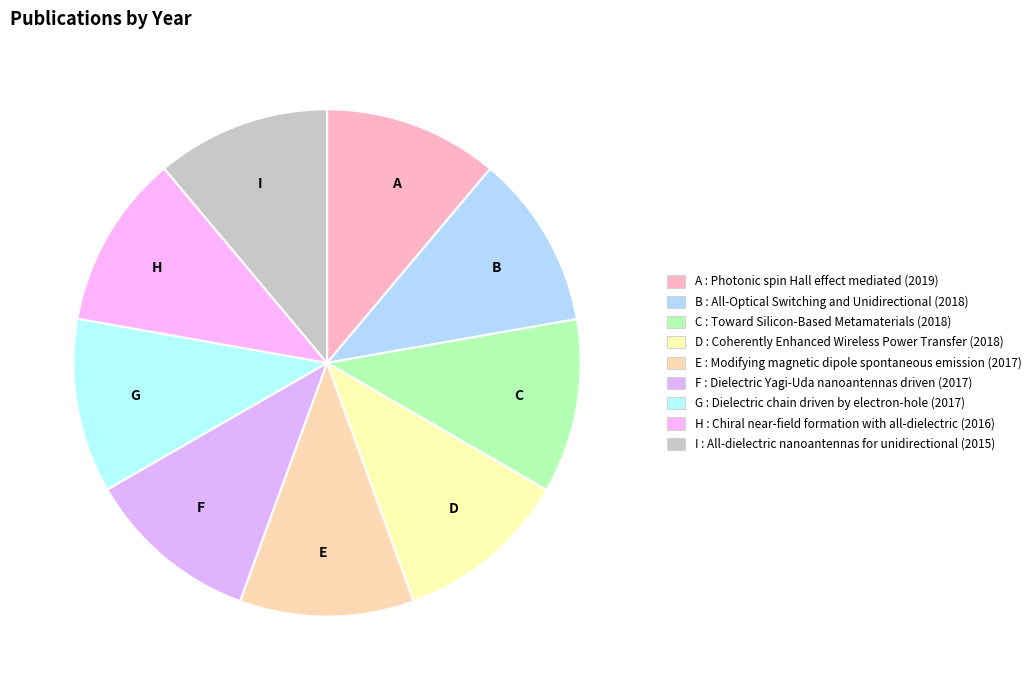

What is the ratio of the value at G to the value at C?

1.0